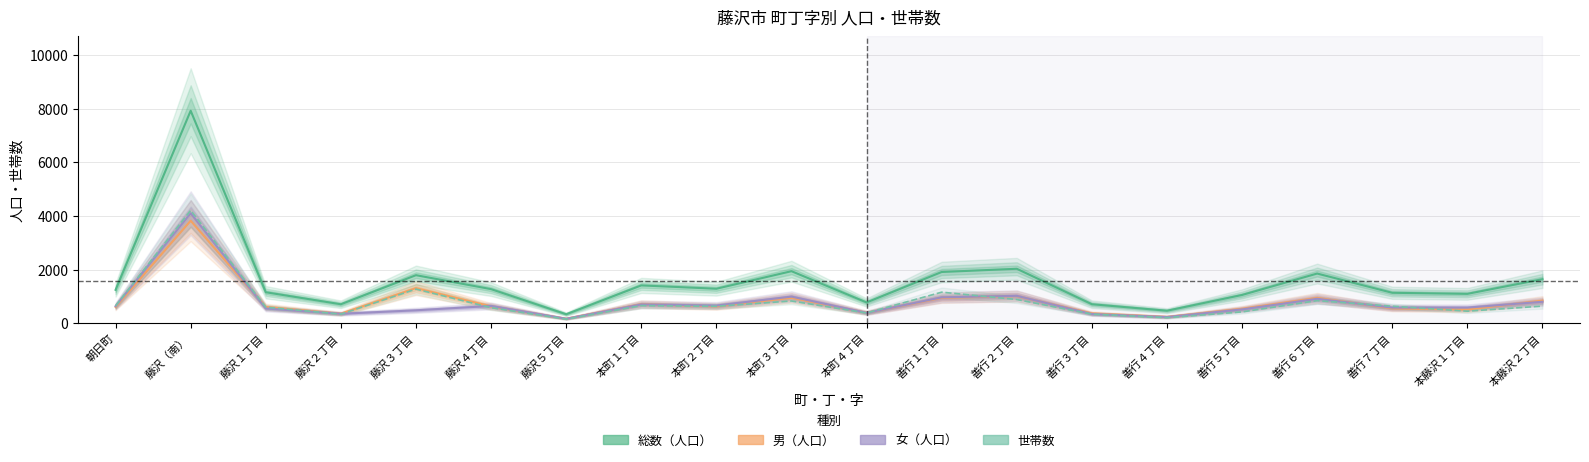

Which series has the widest spread of values?

総数（人口）